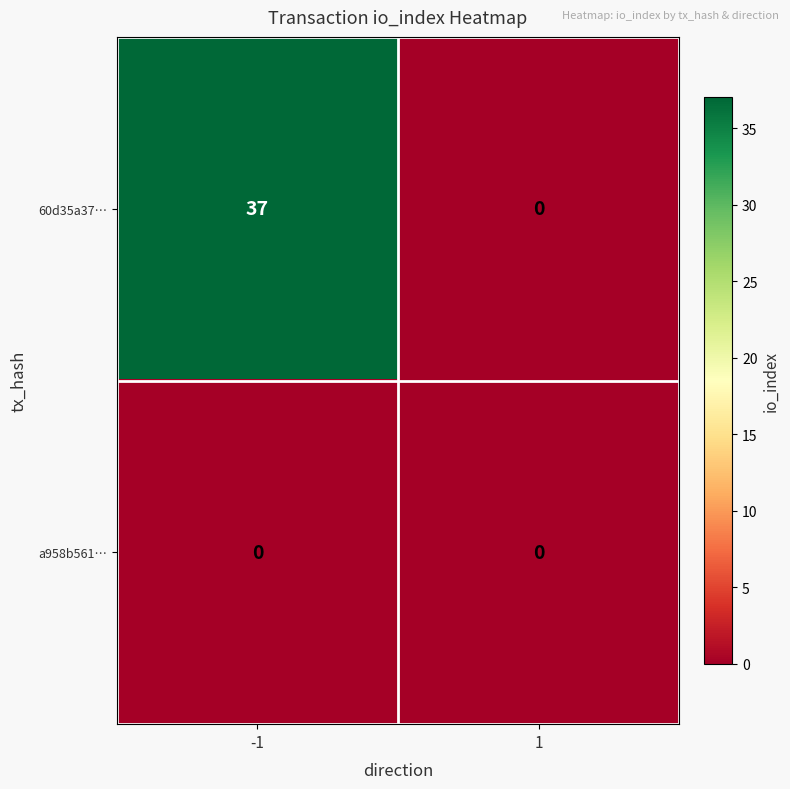

At -1, list the series in order from smallest to largest.

a958b561…, 60d35a37…